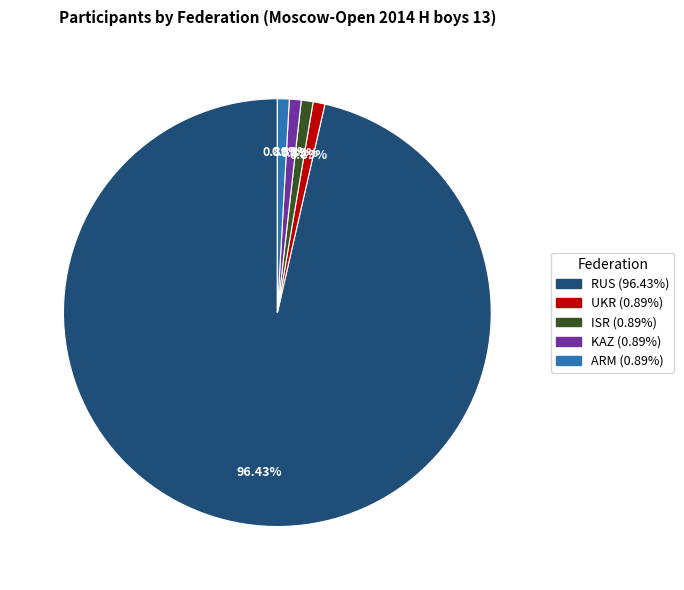

Does RUS represent more than half of the total?

Yes